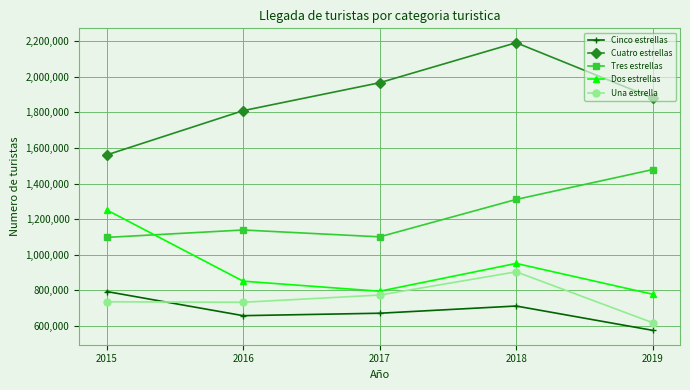

Which series has the largest total across all categories?

Cuatro estrellas